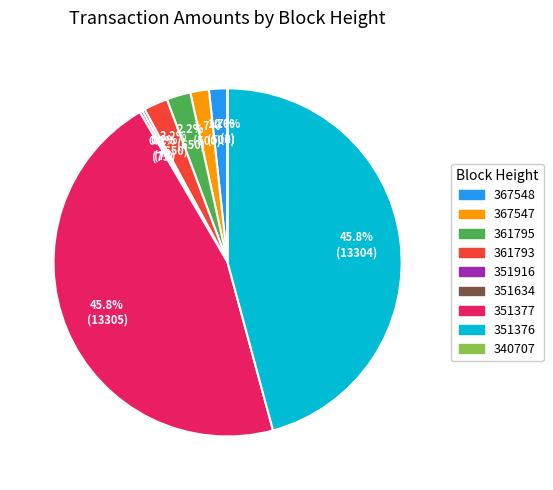

To the nearest percent, what is the difference between the 367548 and 361793 slice percentages?

1%